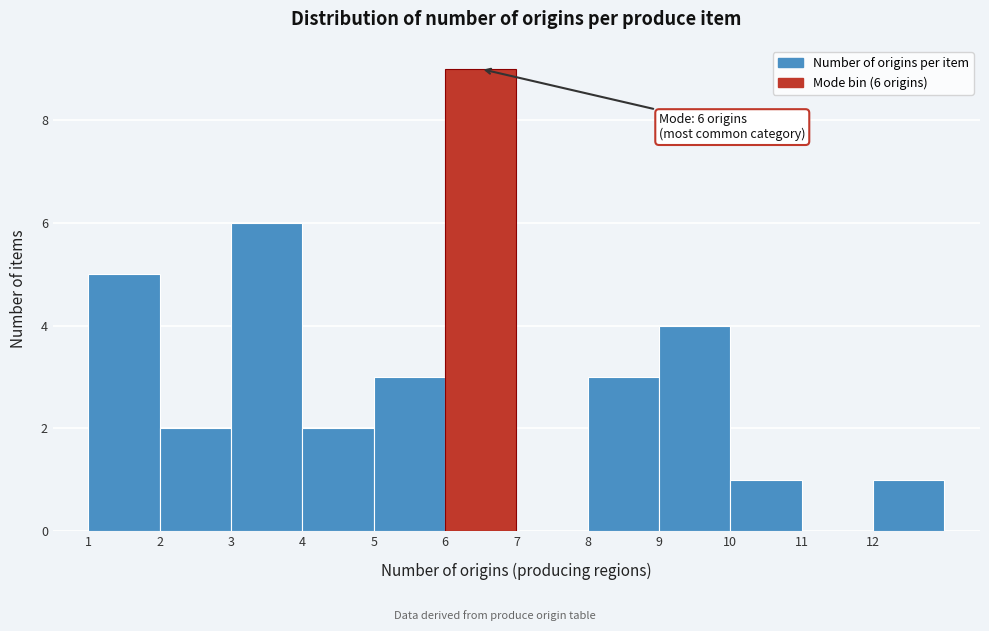

Over which range of the x-axis is the bar tallest?

6 to 7